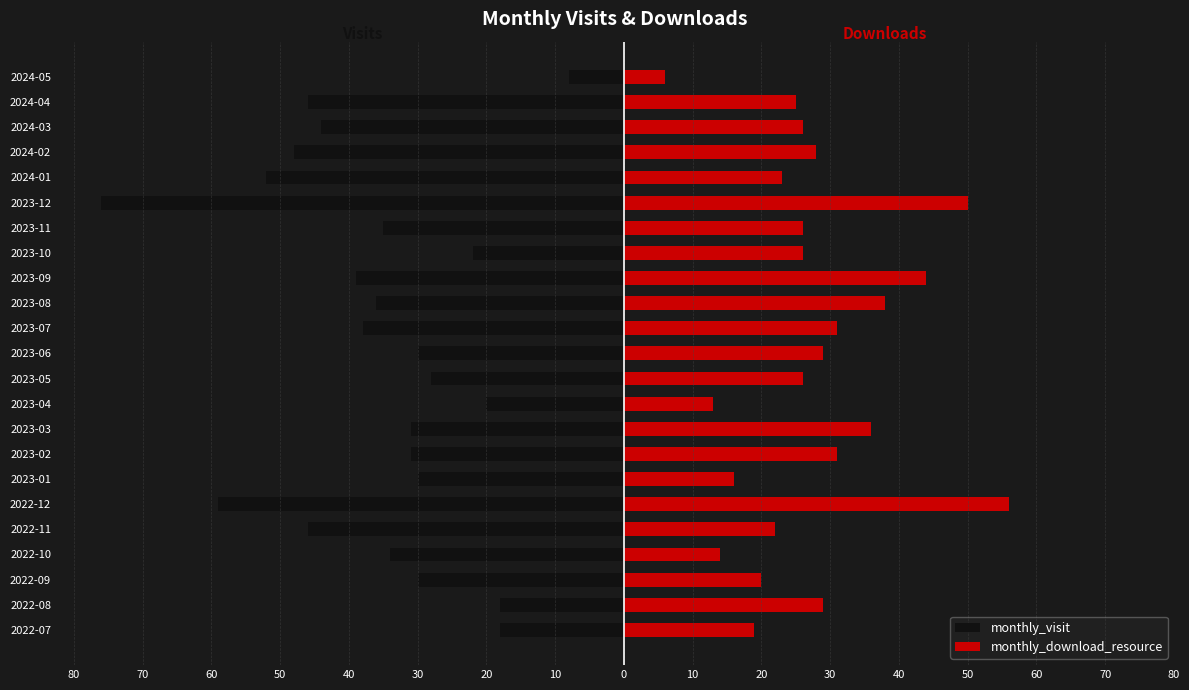

The monthly_visit series shows -52 at 2024-01. True or false?

True